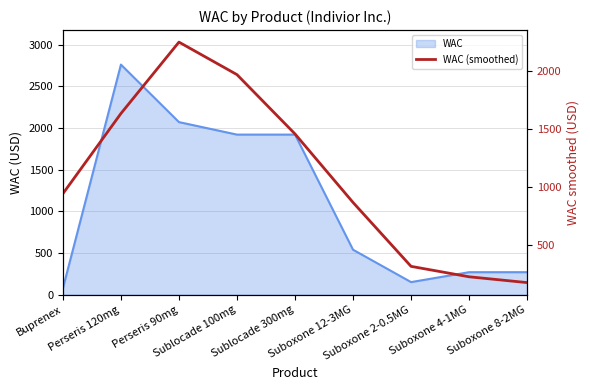

Is it true that the value at Suboxone 4-1MG is 229.7?

True